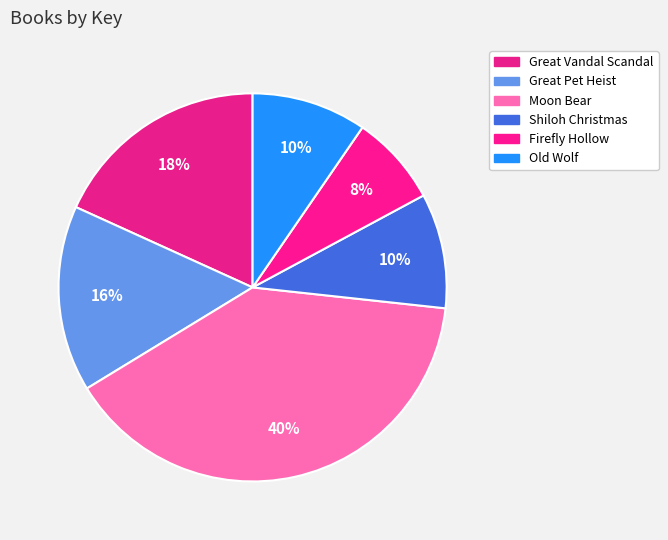

Count the number of slices in the pie.

6